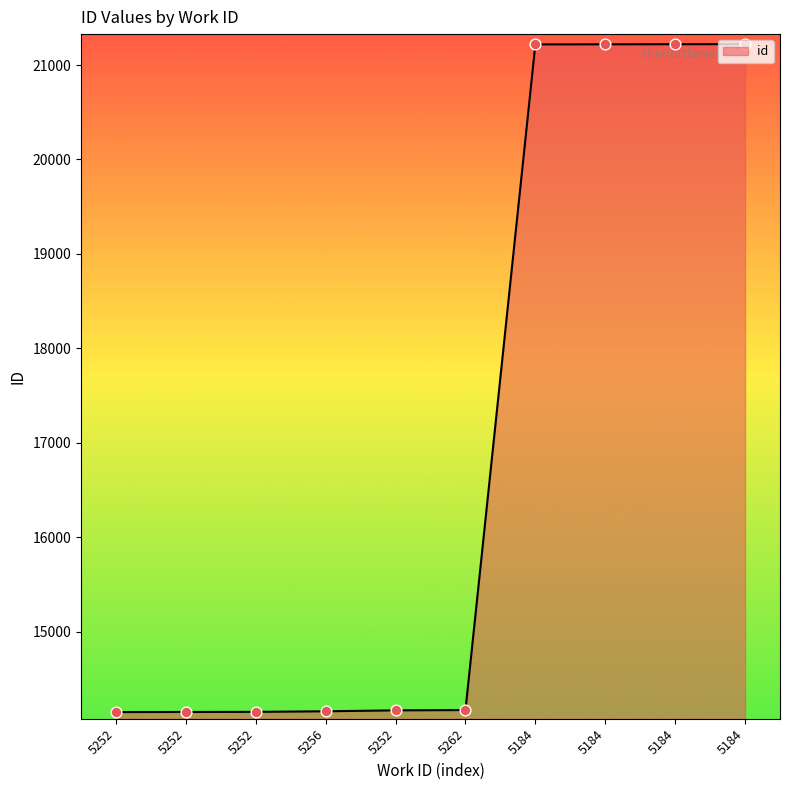

Which has a higher value, 5252 or 5184?

5184